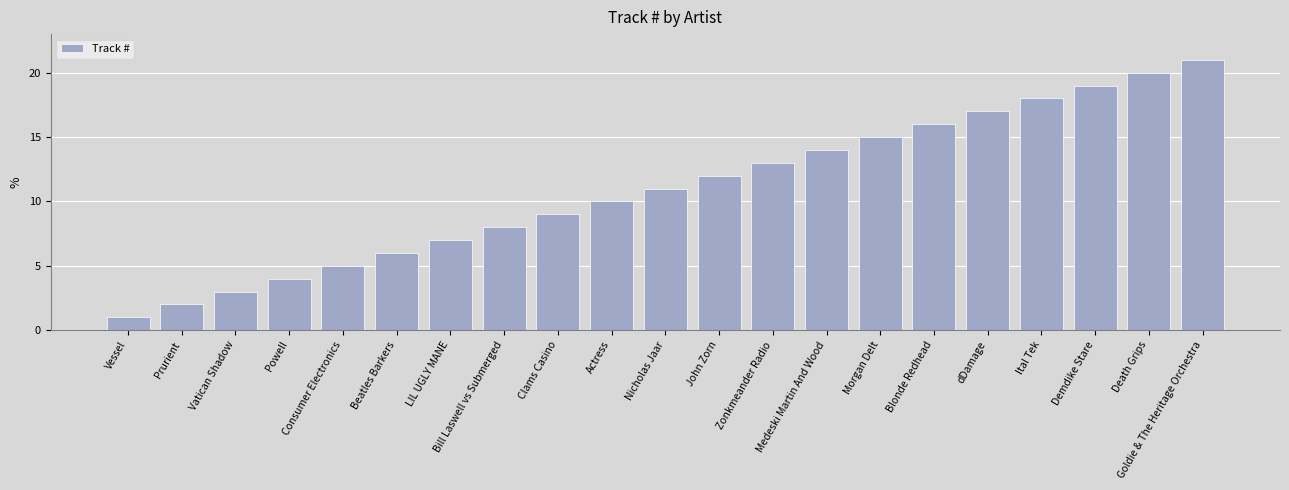

Which category has the lowest value across all series?

Vessel